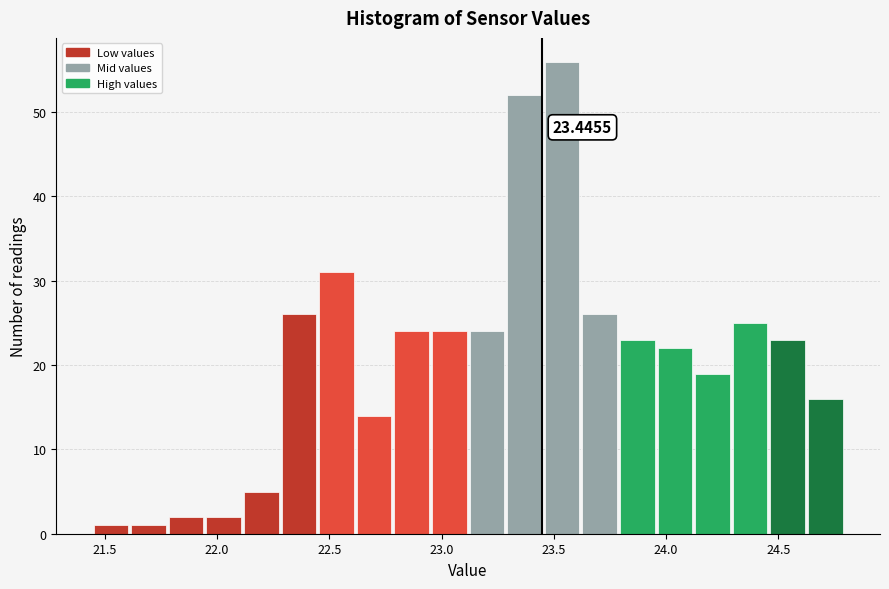

Around what value on the x-axis is the tallest bar? Give the approximate position of its centre, as read against the axis.

23.55